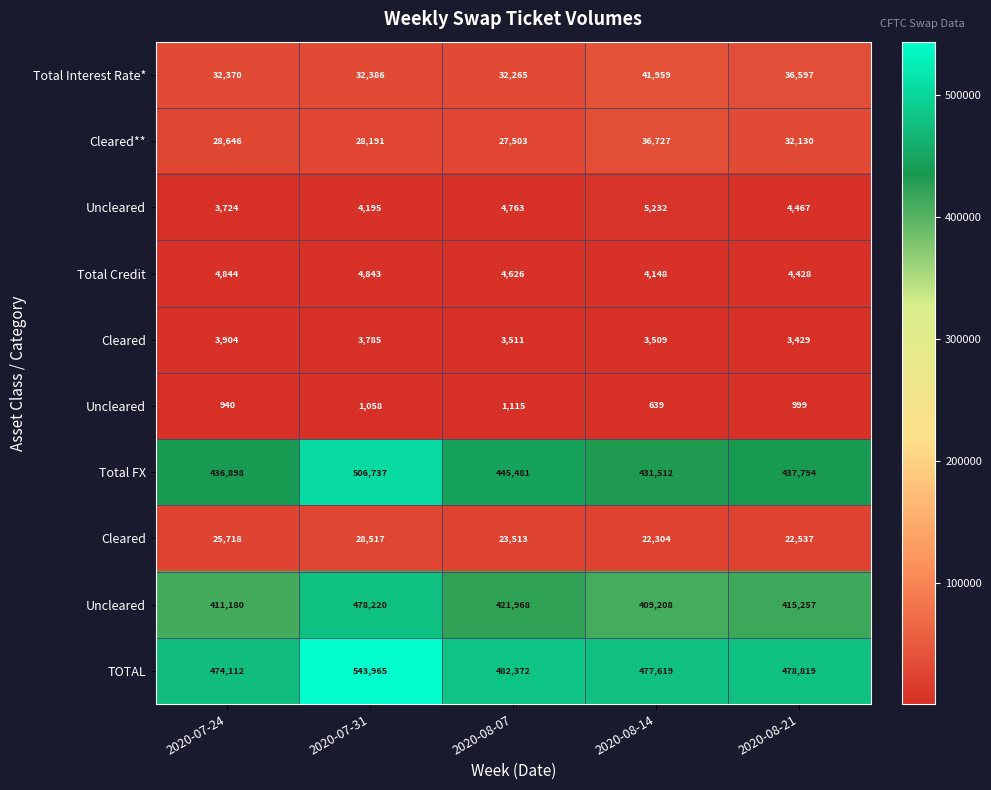

Between 2020-08-07 and 2020-07-31, which is larger?

2020-07-31